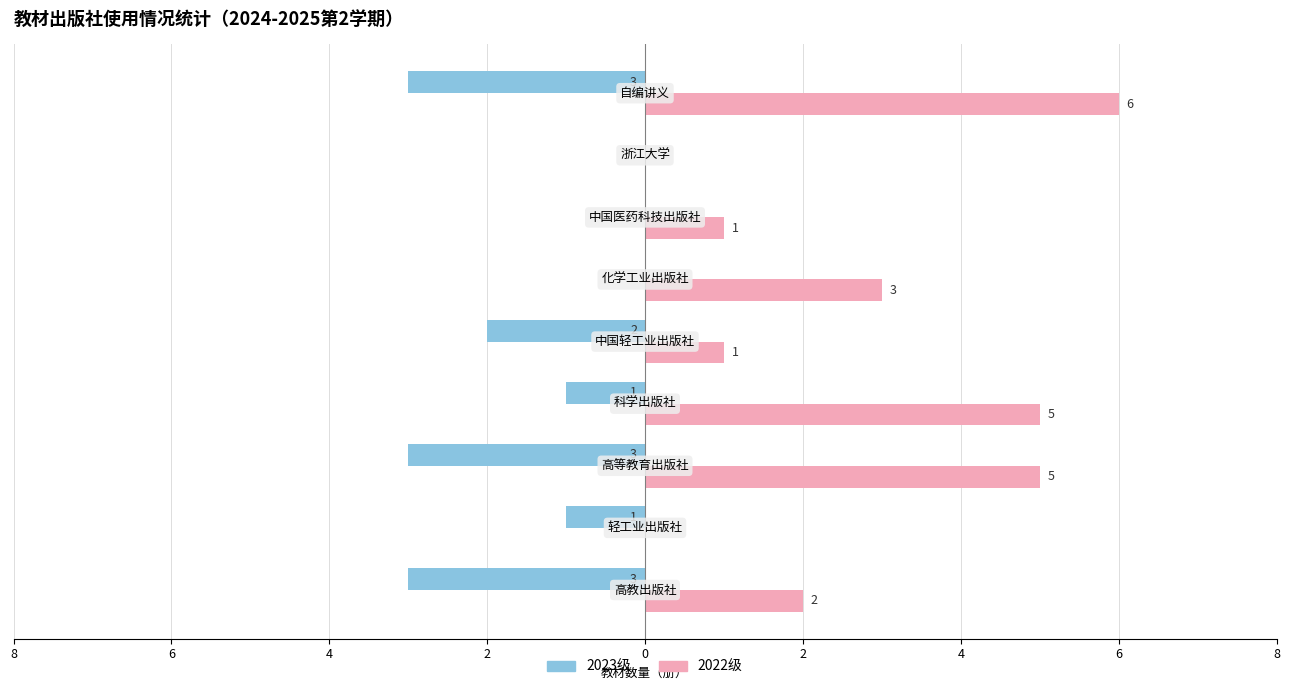

What are all the series names shown in the legend?

2023级, 2022级